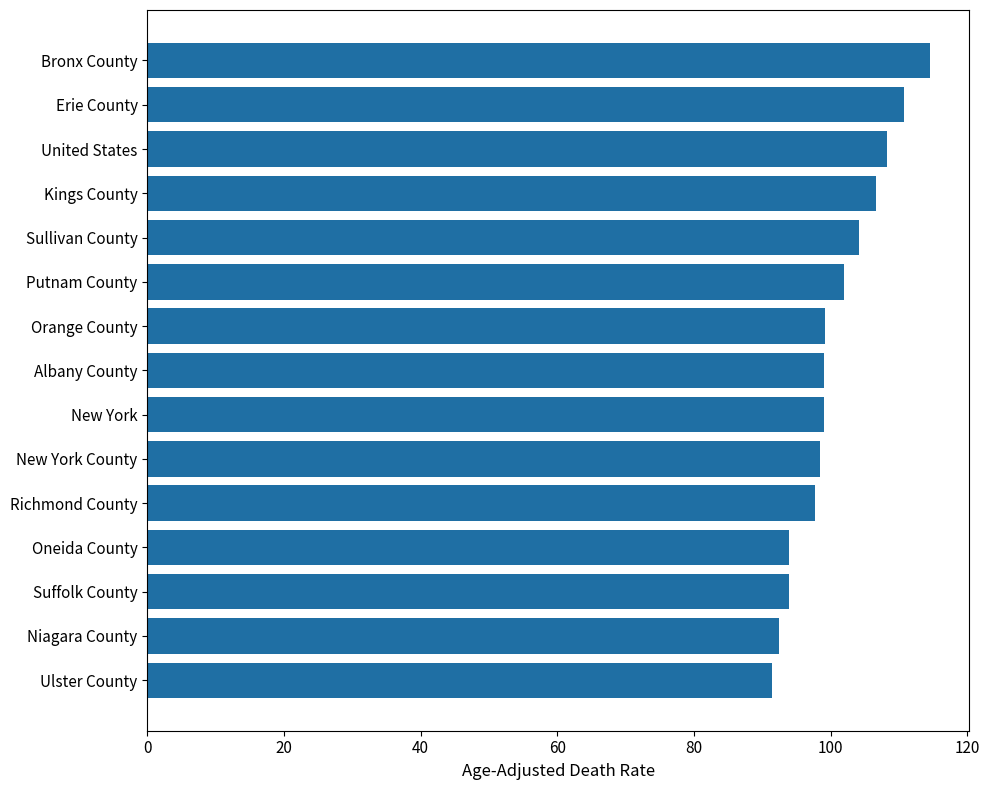

What is the maximum value shown in the chart?

114.6